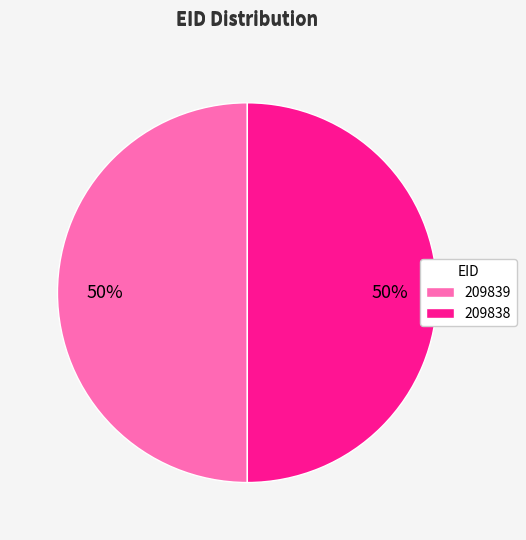

To the nearest percent, what percentage of the pie is 209839?

50%